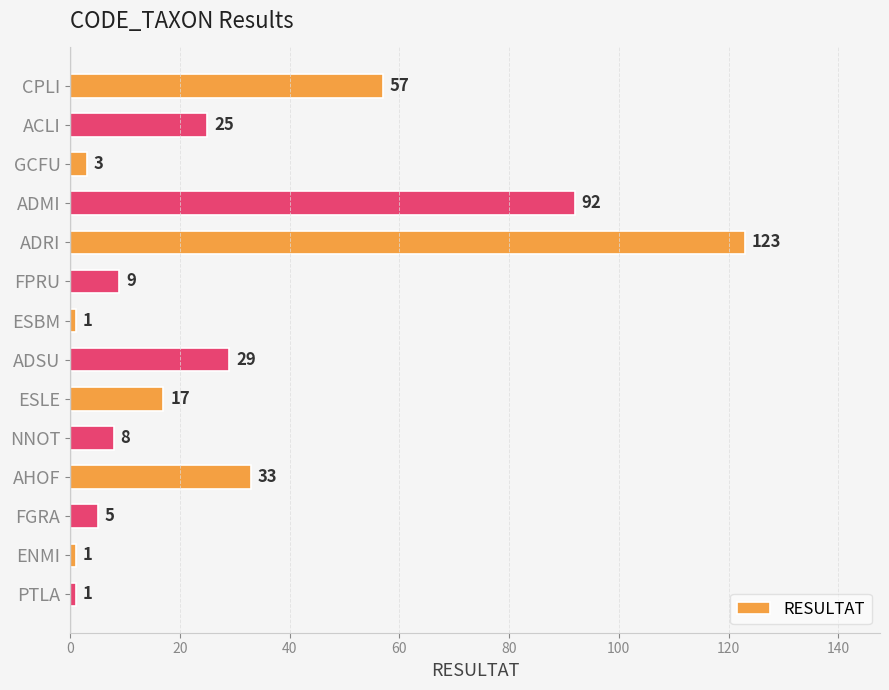

At which category does the chart reach its peak across all series?

ADRI